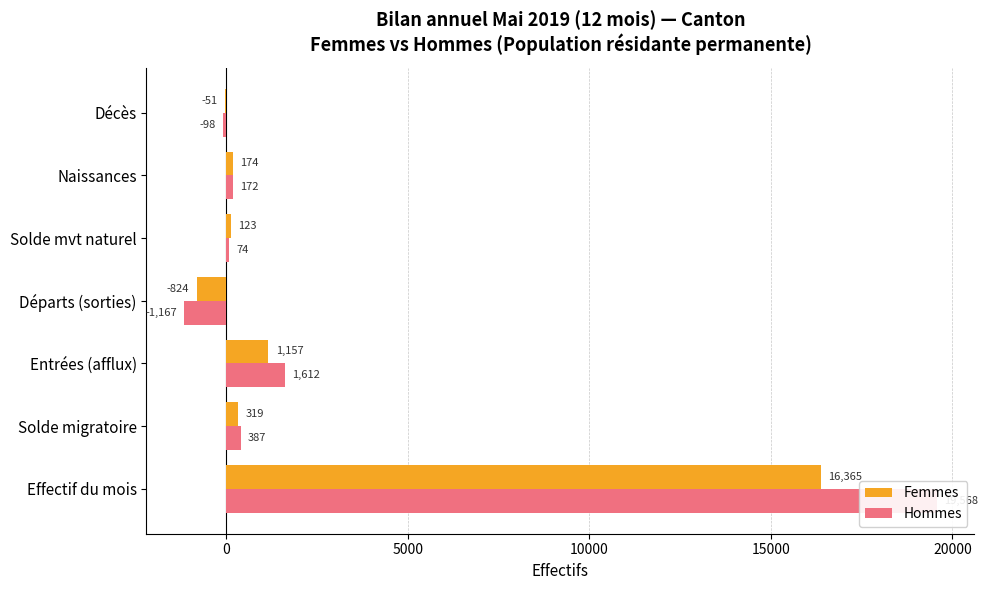

Does the chart contain any negative values?

Yes